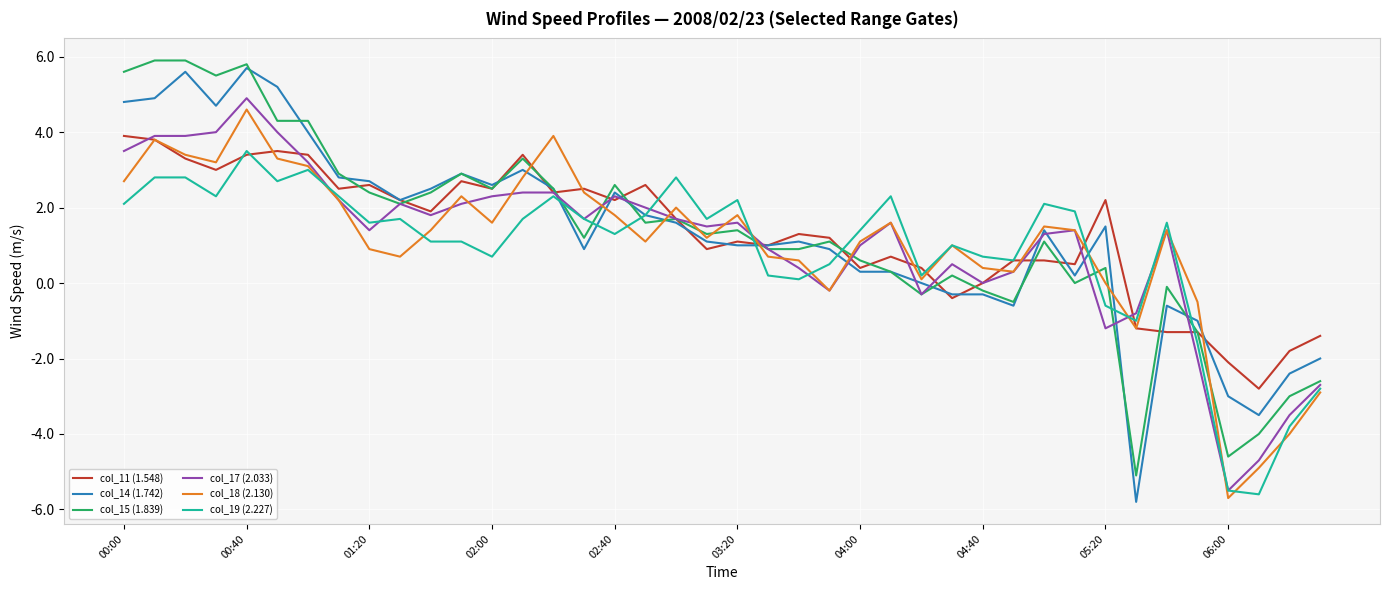

True or false: col_14 (1.742) has more than 2 points higher than both neighbors.

True